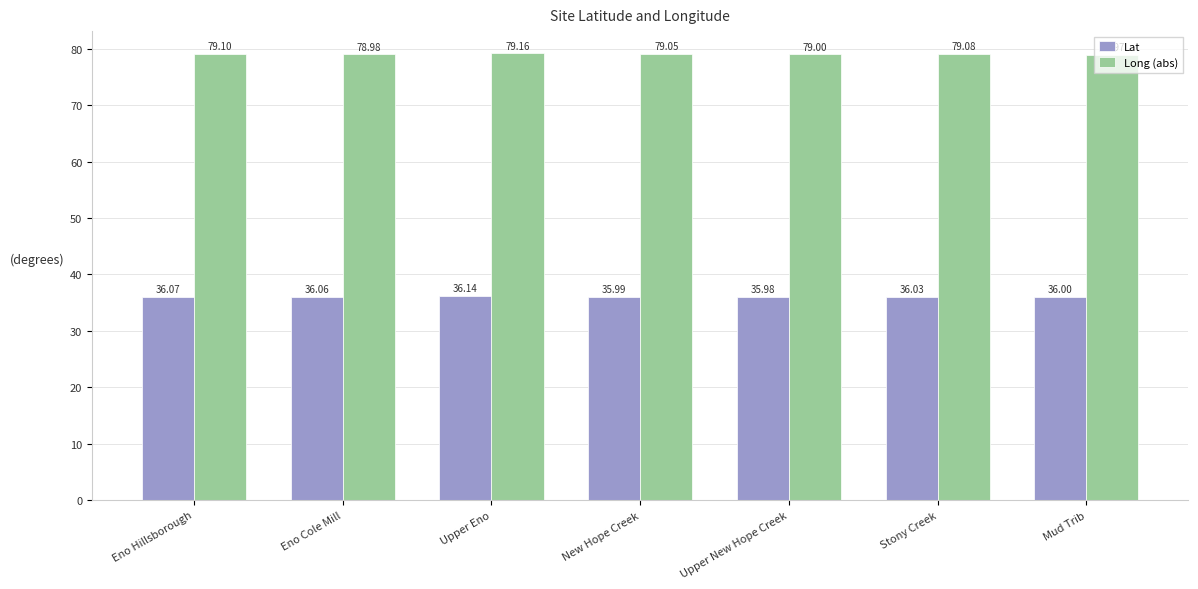

List the labels in order of Long (abs) value, largest first.

Upper Eno, Eno Hillsborough, Stony Creek, New Hope Creek, Upper New Hope Creek, Eno Cole Mill, Mud Trib